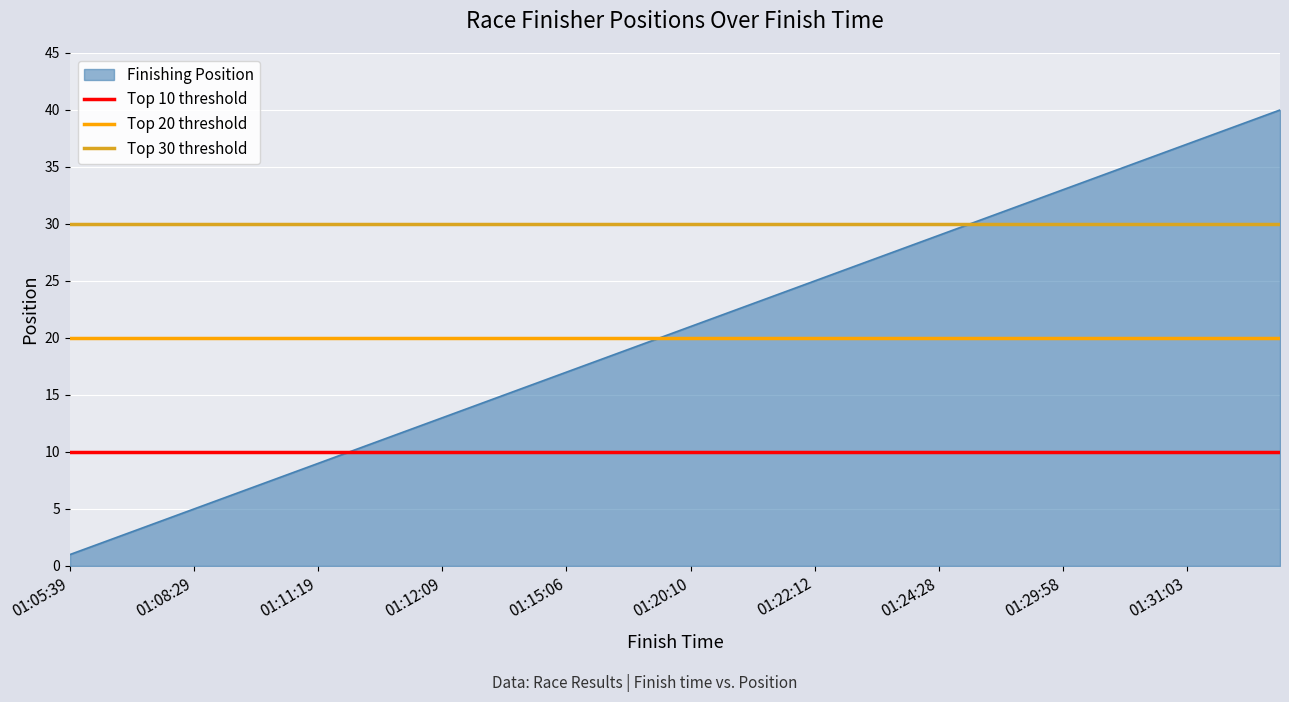

At which label is Top 30 threshold closest to 30?

01:05:39